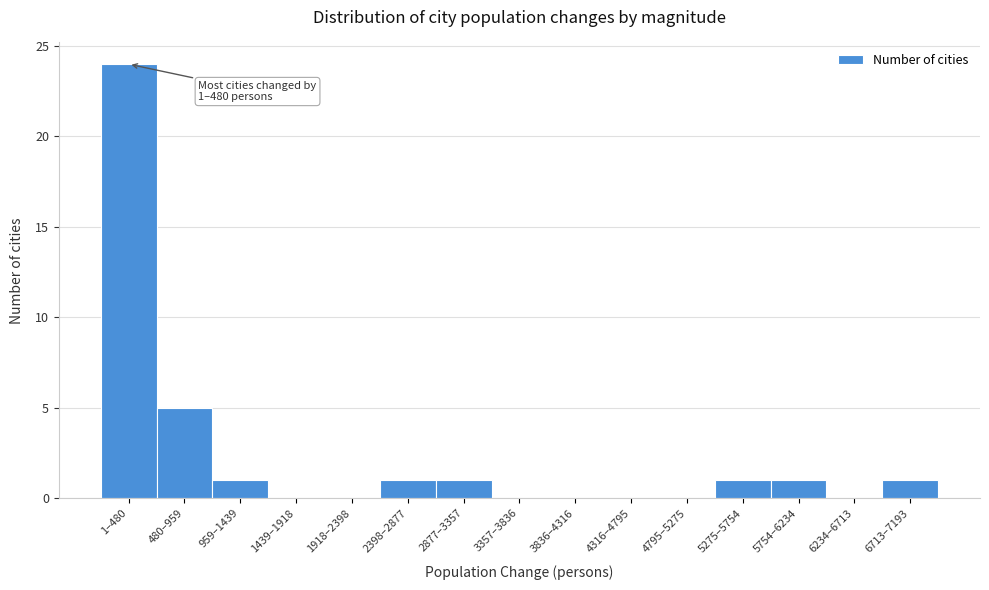

Reading left to right, transcribe all the data shown in this chart.

1–480=24	480–959=5	959–1439=1	1439–1918=0	1918–2398=0	2398–2877=1	2877–3357=1	3357–3836=0	3836–4316=0	4316–4795=0	4795–5275=0	5275–5754=1	5754–6234=1	6234–6713=0	6713–7193=1